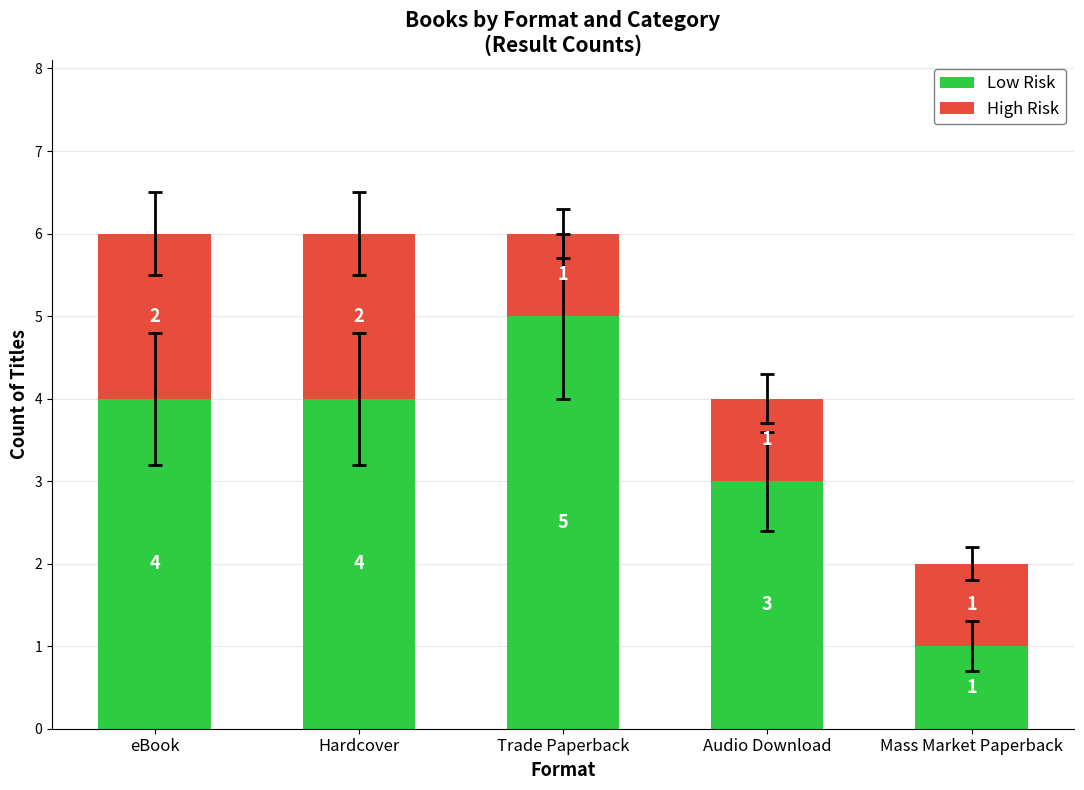

Which category has the lowest value in the Low Risk series?

Mass Market Paperback